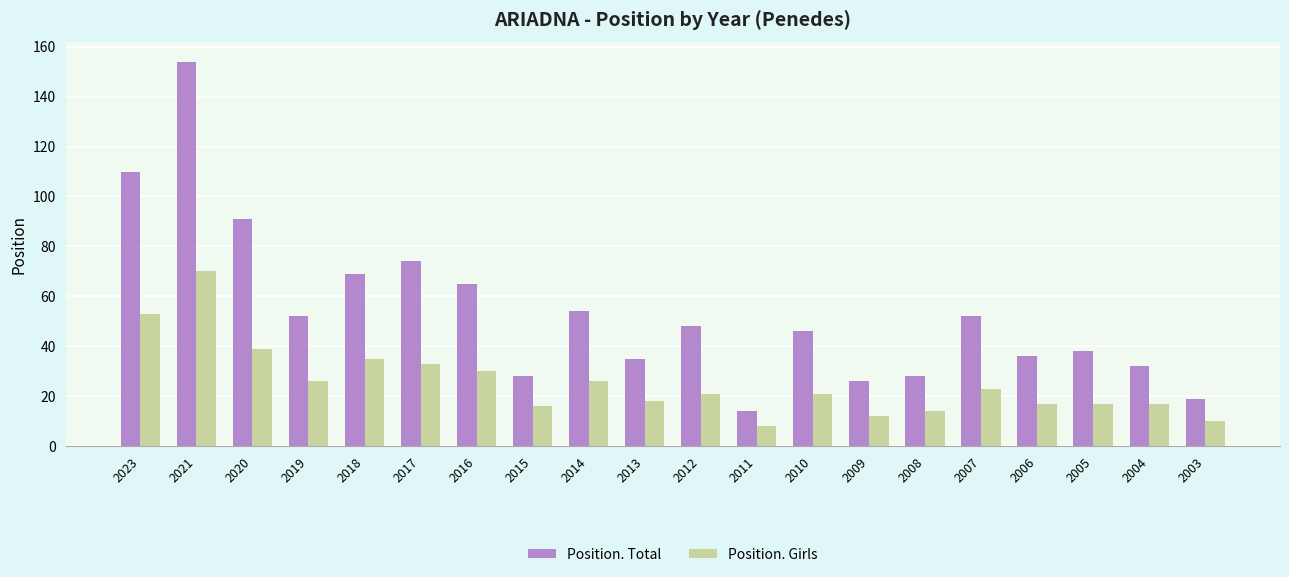

Which series changed the most between 2017 and 2014?

Position. Total